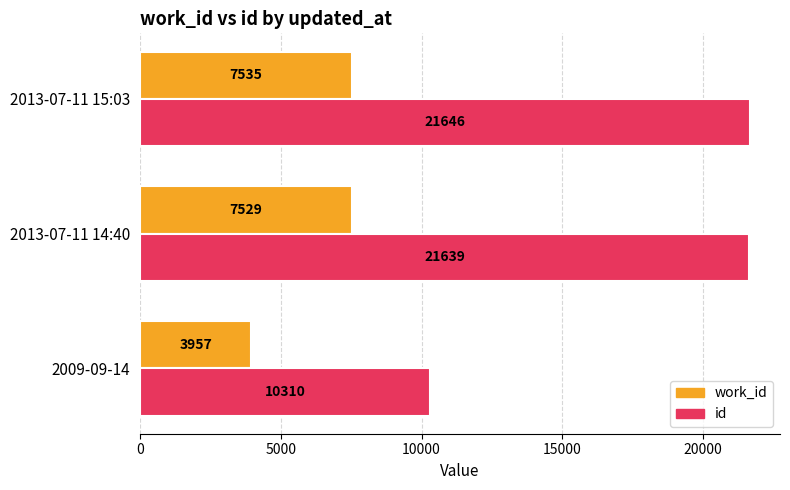

What is the spread (max minus min) of values at 2013-07-11 15:03?

14111